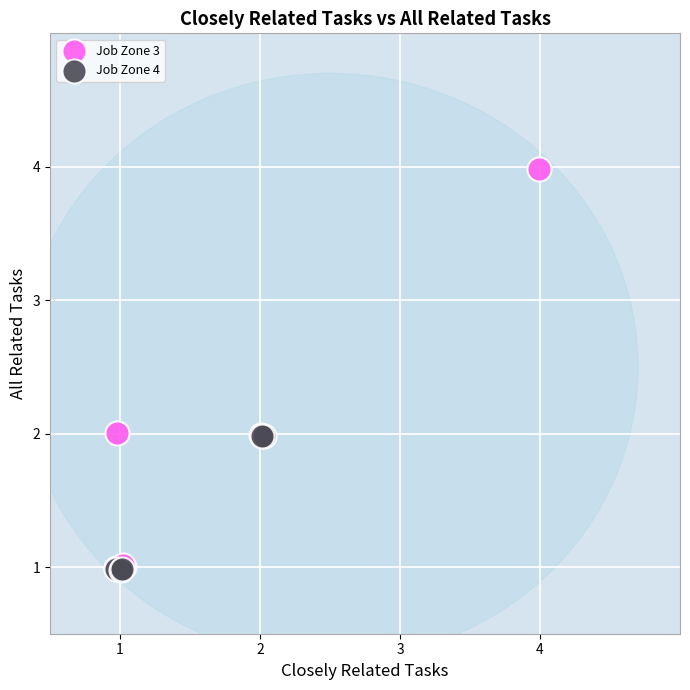

Which series has the largest Y range (max minus min)?

Job Zone 3